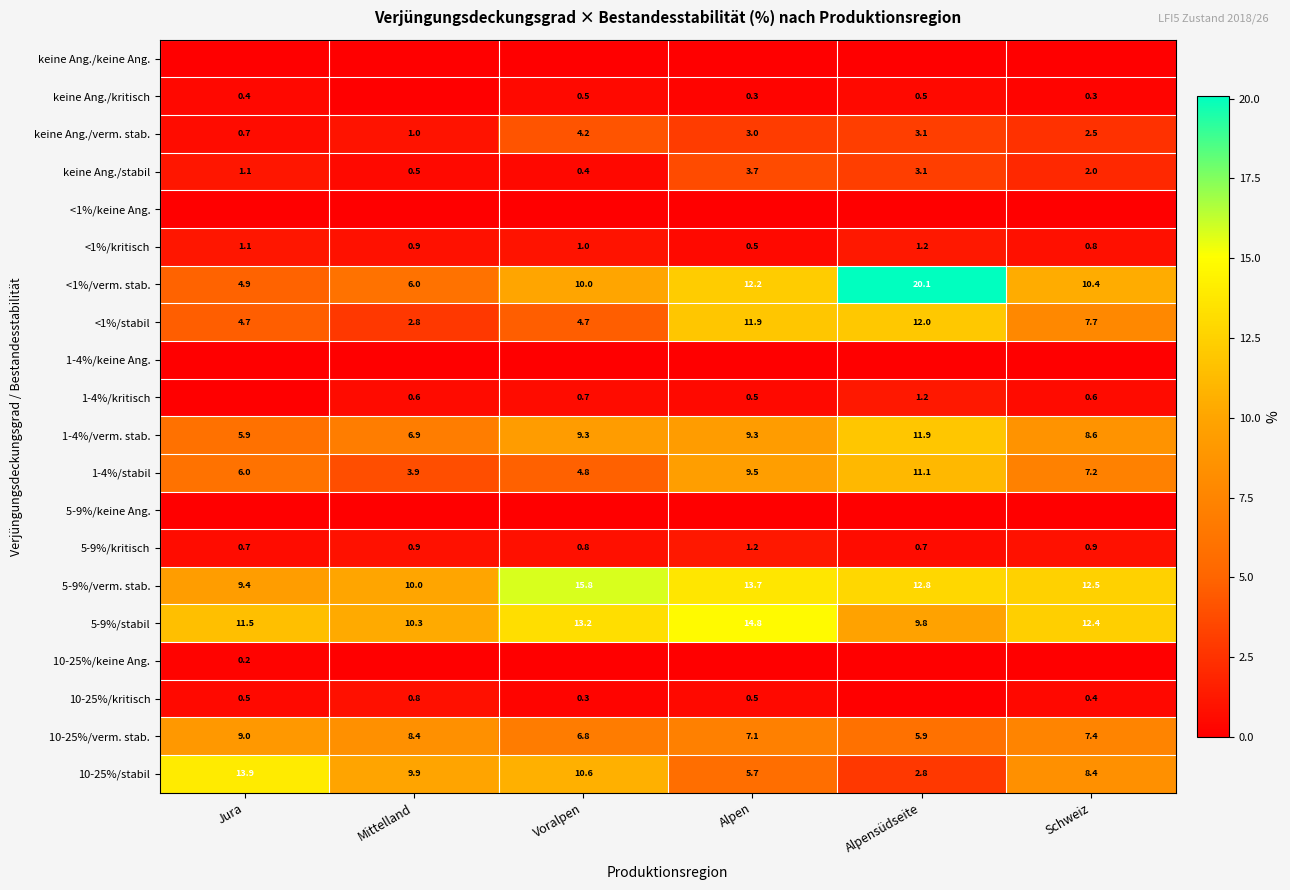

Between Voralpen and Schweiz, which is larger?

Voralpen